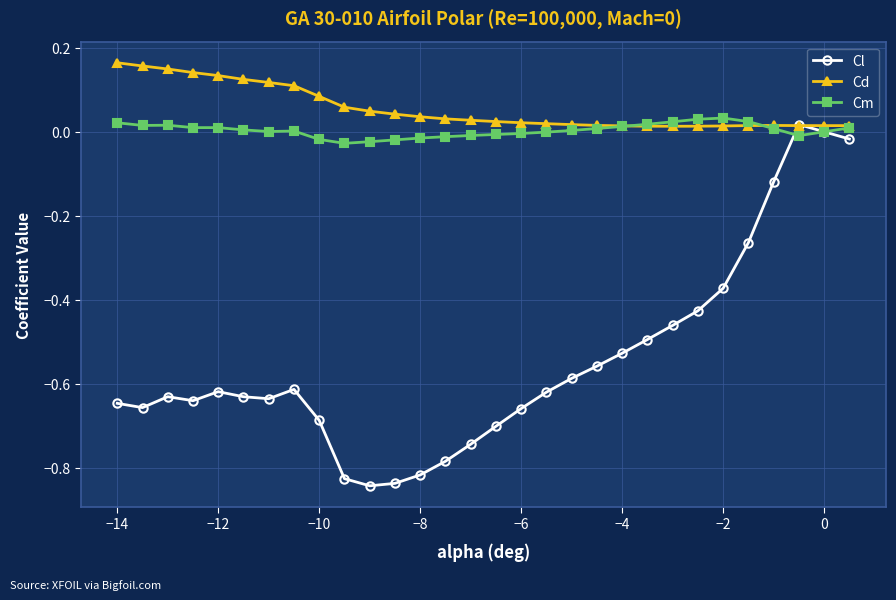

Which series has the largest total across all categories?

Cd